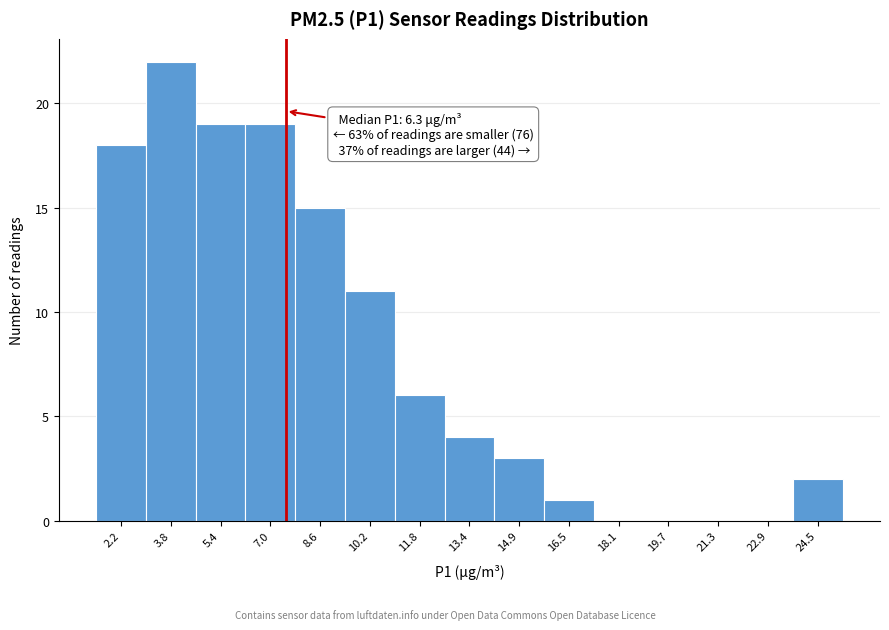

Over which range of the x-axis is the bar tallest?

3.0 to 4.6